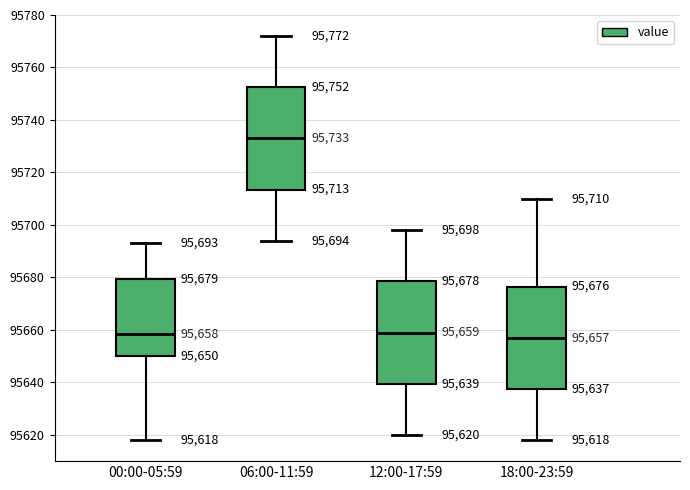

Which box has the highest median line?

06:00-11:59